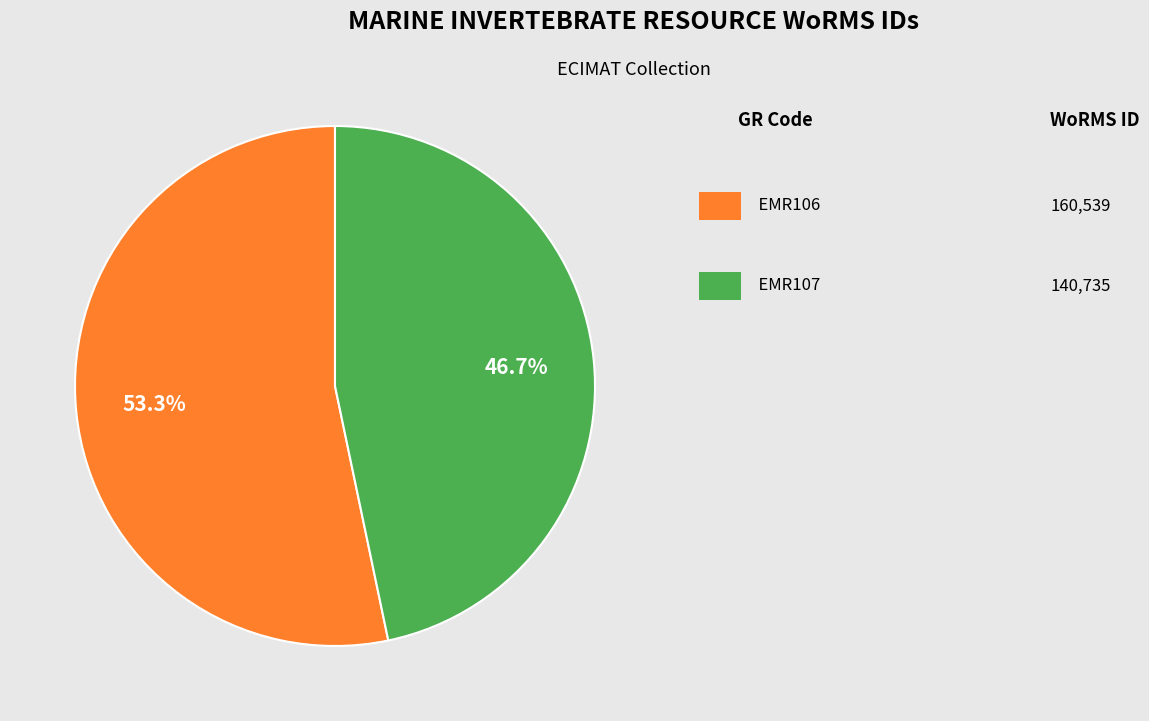

Does any single category account for the majority?

Yes